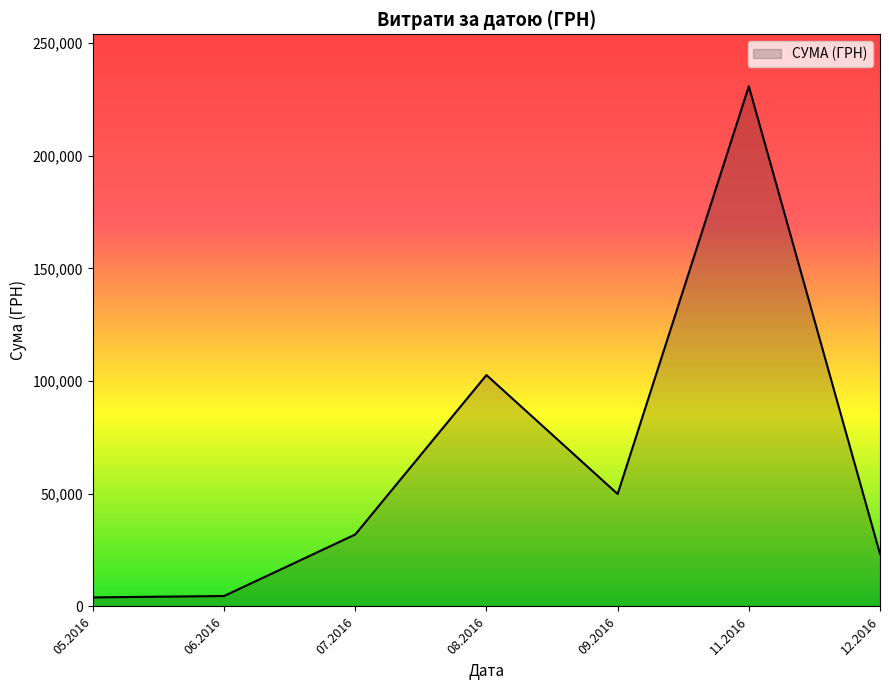

What is the change in value from 08.2016 to 11.2016?

+128149.4